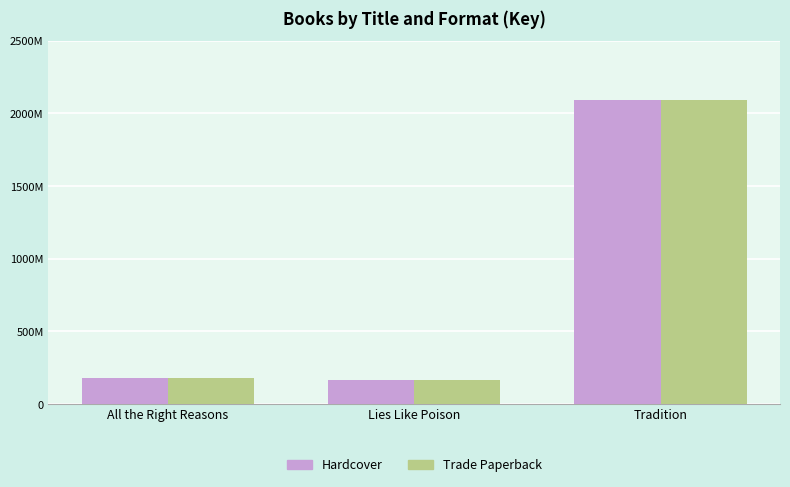

Which series has the largest range (max minus min)?

Hardcover